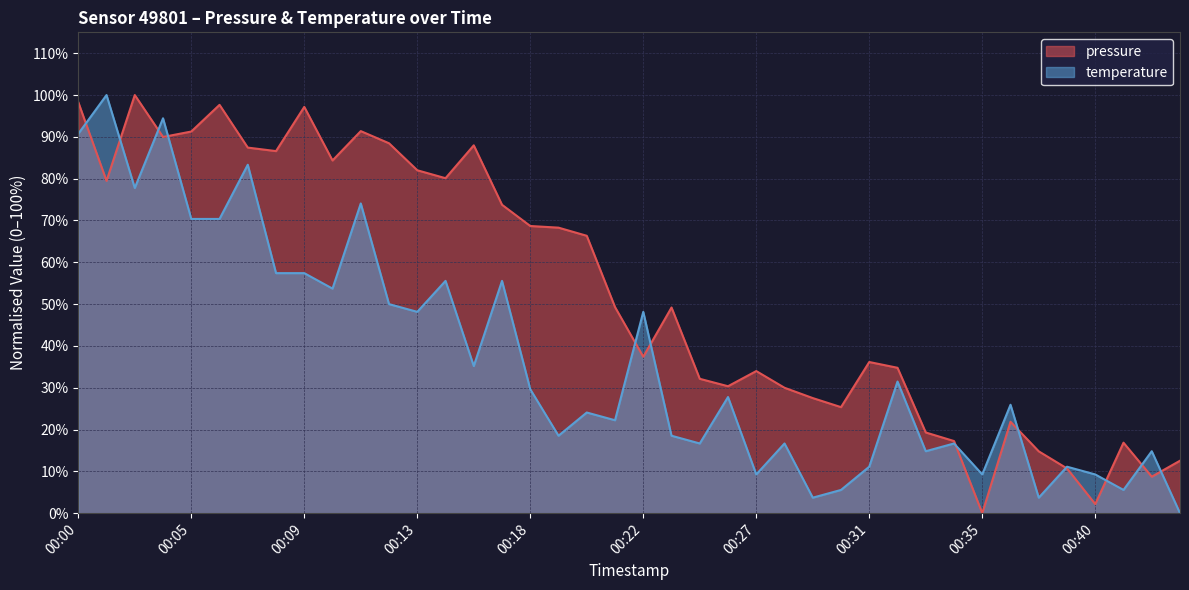

At which label is pressure closest to 50?

00:21